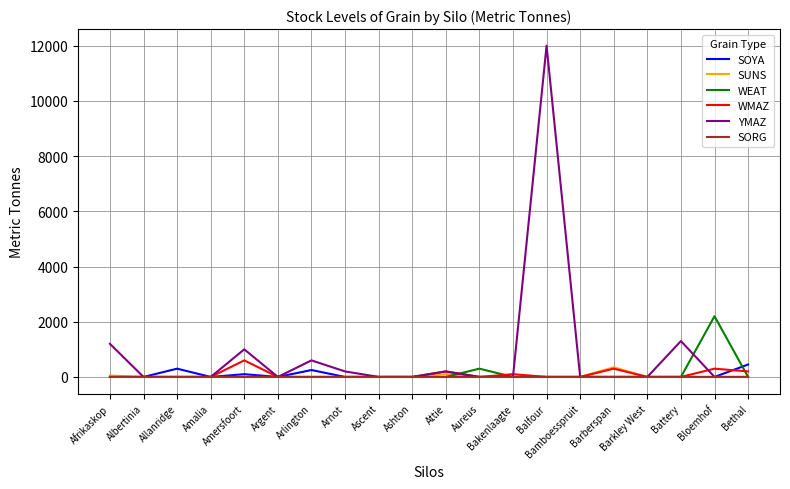

Is the value of SOYA at Allanridge greater than the value of YMAZ at Albertinia?

Yes